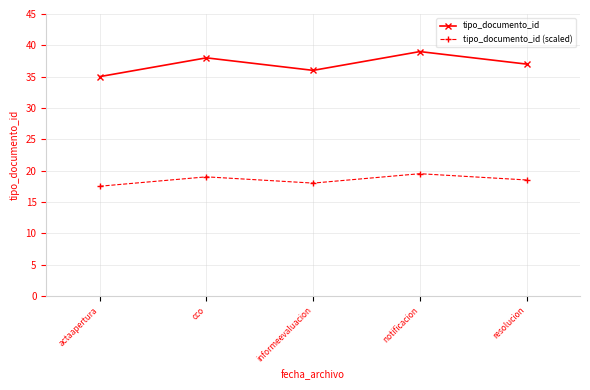

How many data points in tipo_documento_id are less than 37?

2